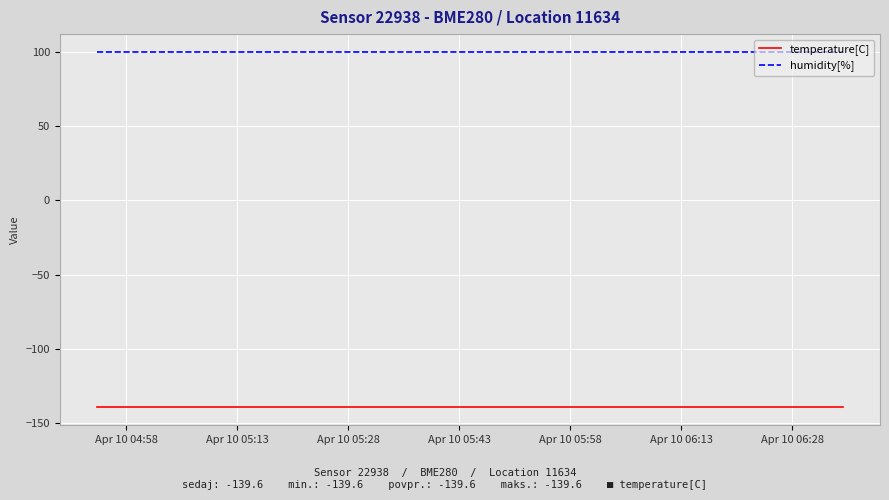

Which series has the largest total across all categories?

humidity[%]